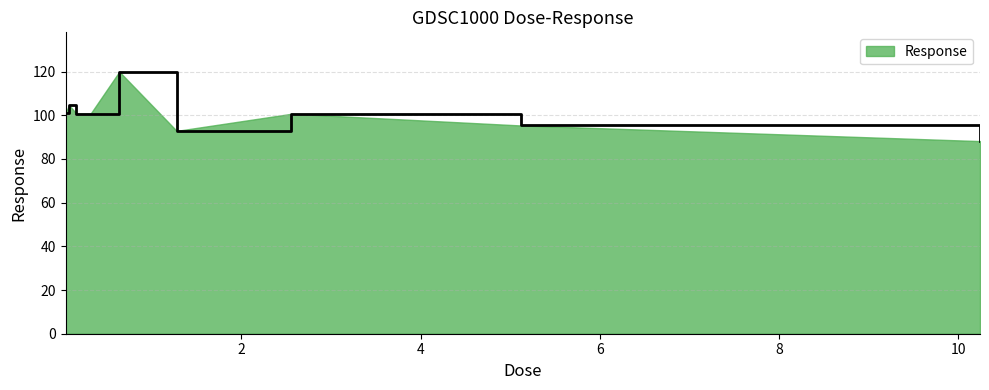

What is the difference between the maximum and minimum values?

31.8